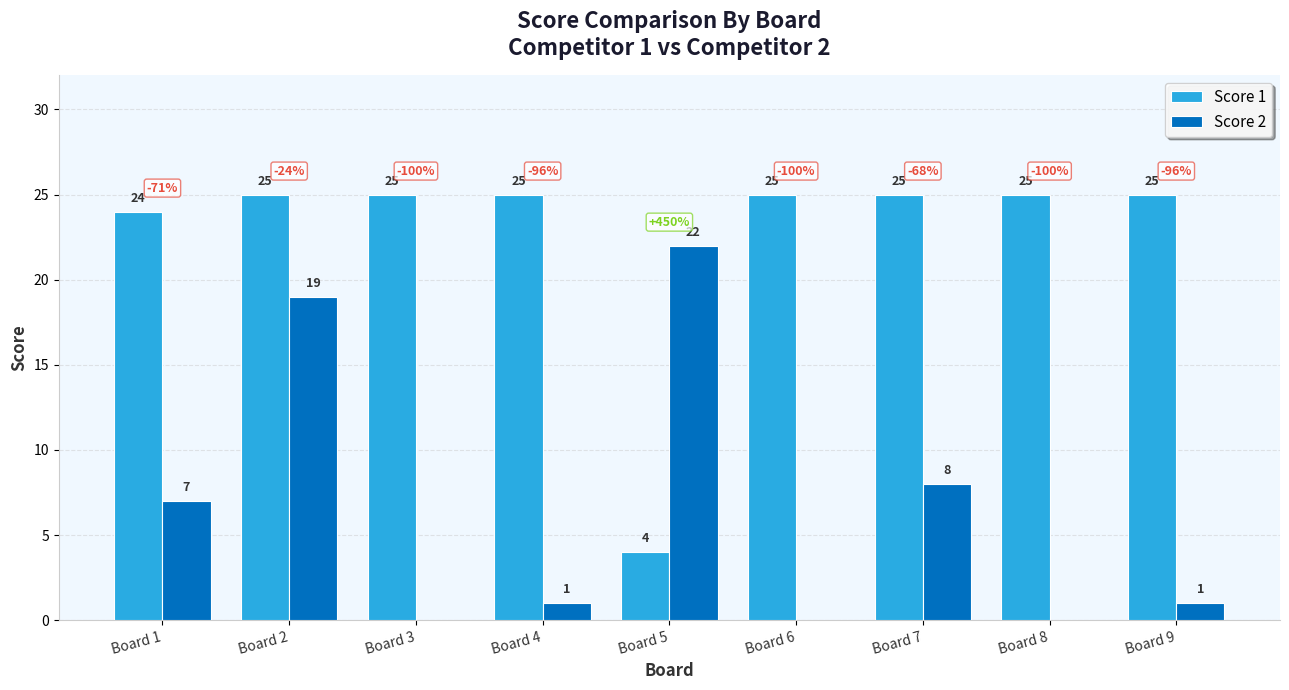

How many groups of bars are there?

9